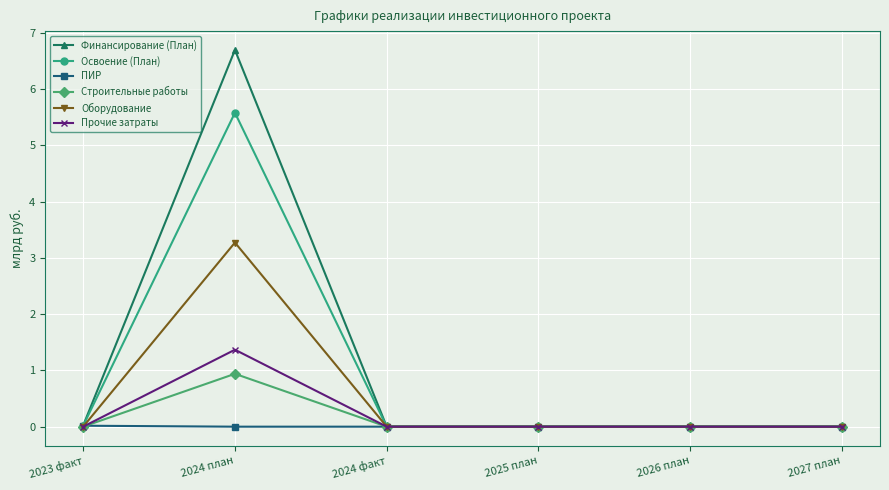

Where is the first local maximum for Оборудование?

2024 план